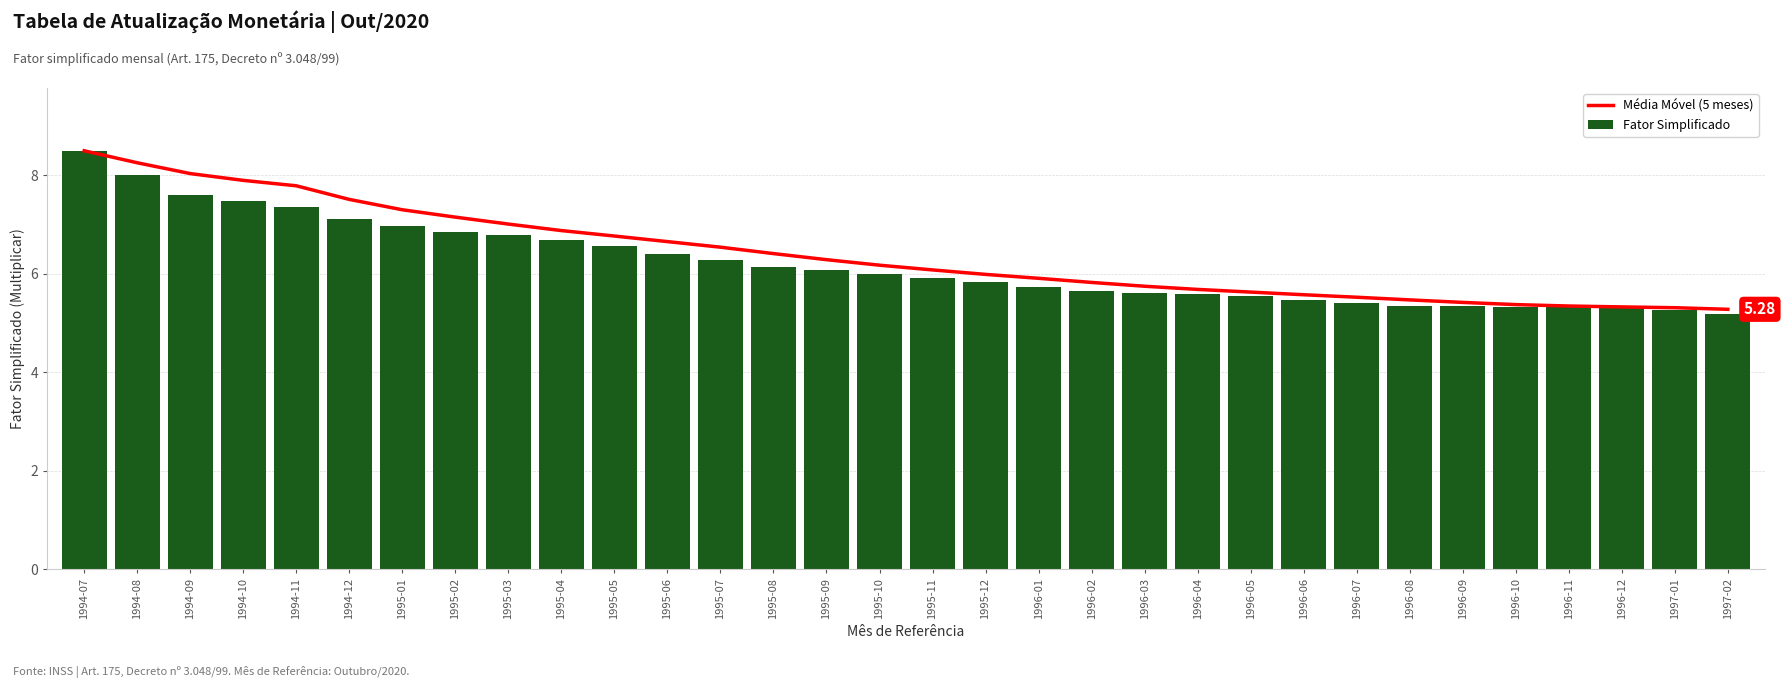

Which series changed the most between 1995-08 and 1995-09?

Média Móvel (5 meses)